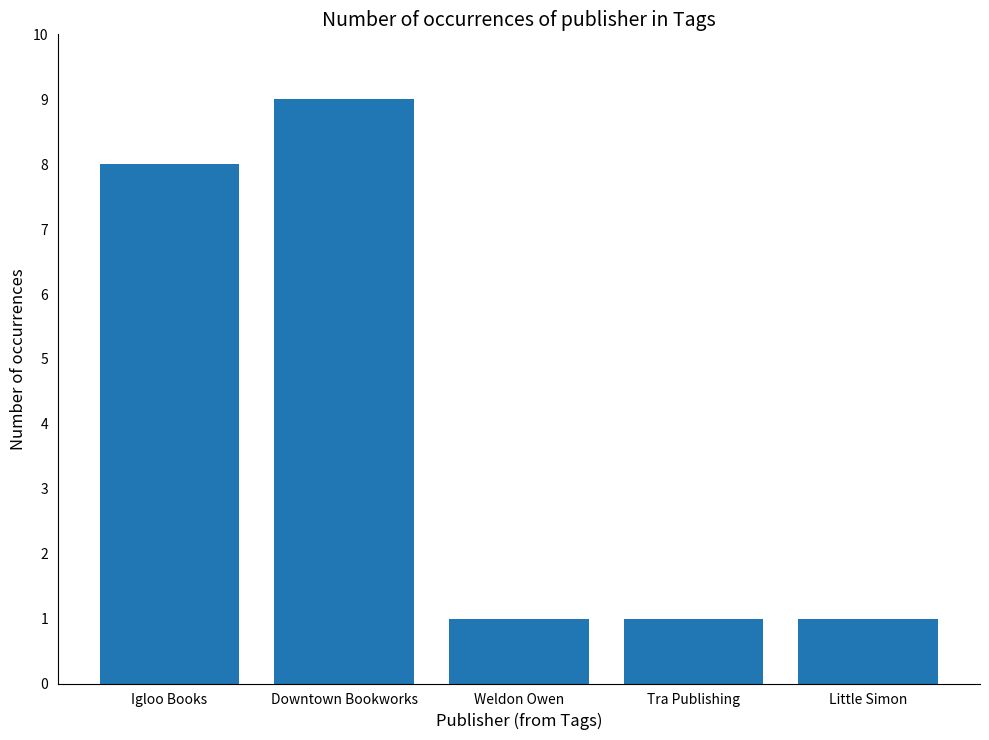

Approximately how many times larger is the value at Tra Publishing compared to Downtown Bookworks?

0.1